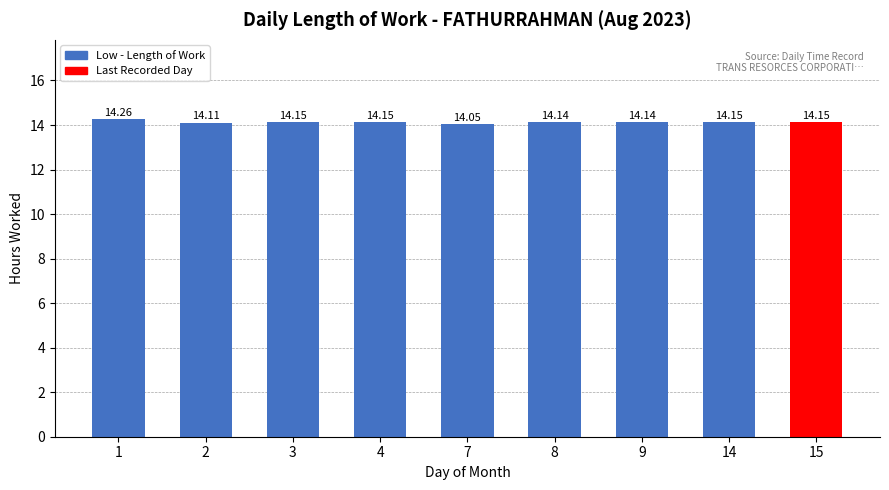

Reading left to right, what are all the values shown in this chart?

1=14.3	2=14.1	3=14.2	4=14.2	7=14.1	8=14.1	9=14.1	14=14.2	15=14.2